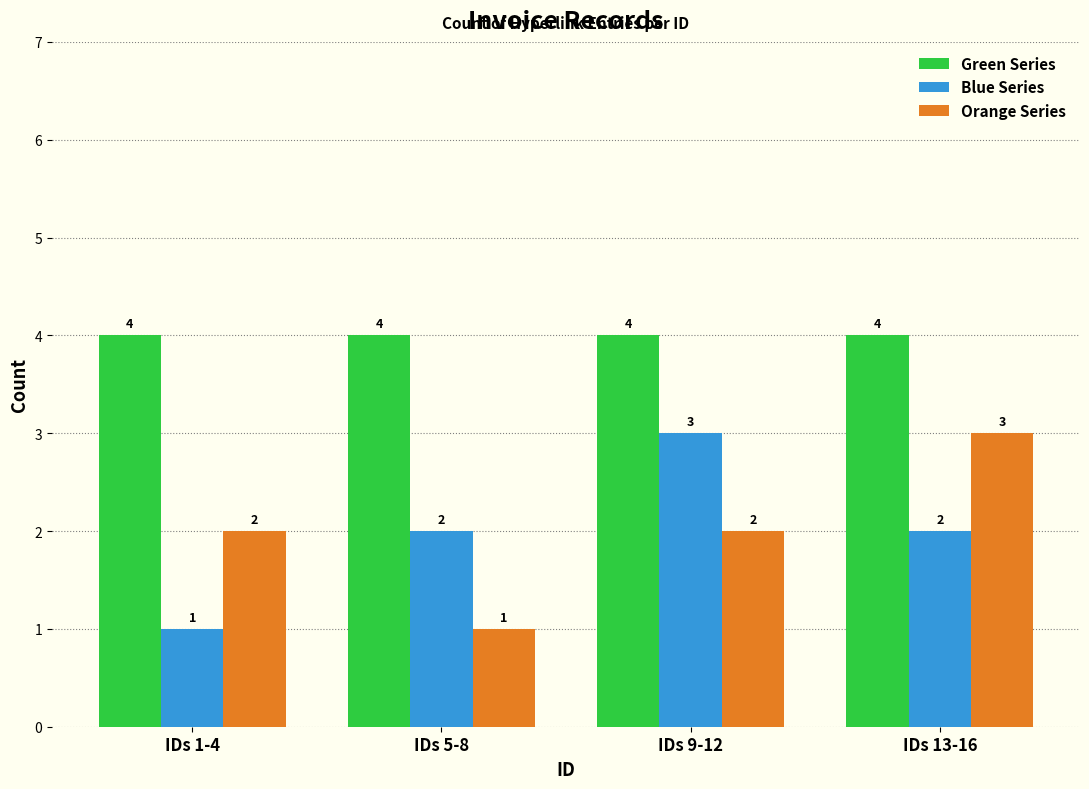

Are the bars horizontal?

No